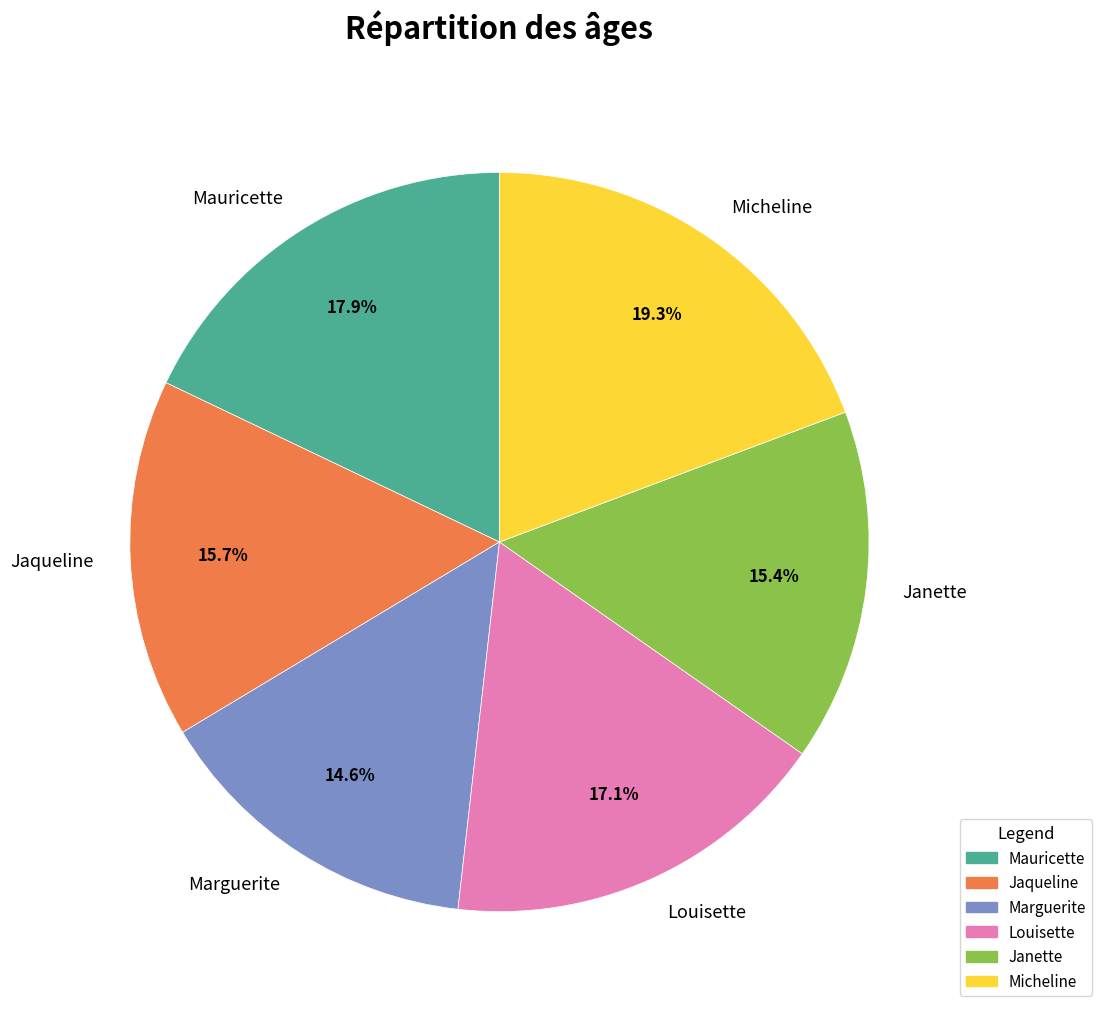

Approximately how many times larger is the value at Jaqueline compared to Mauricette?

0.9